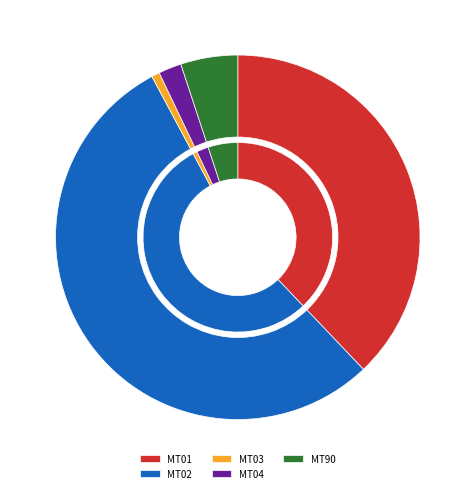

To the nearest percent, what is the difference between the largest and smallest slice percentages?

54%